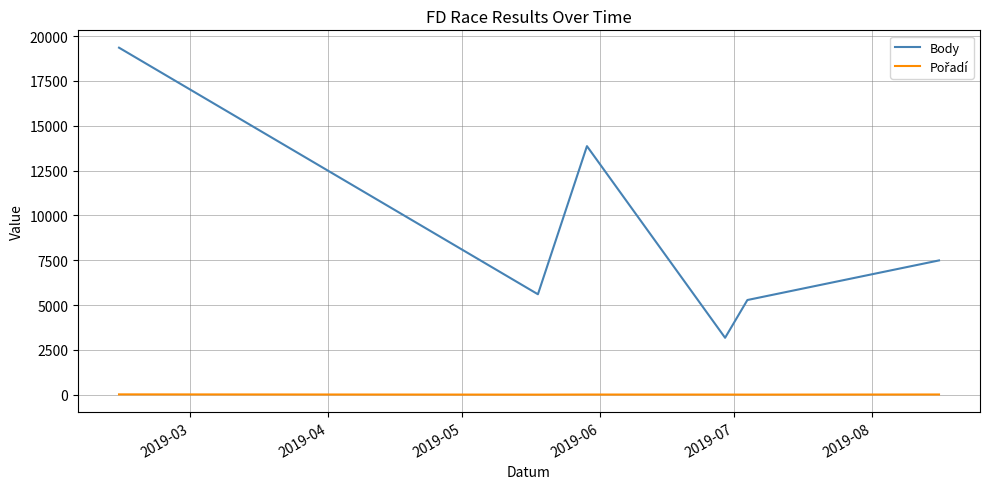

Is this an area chart (filled region under the line)?

No